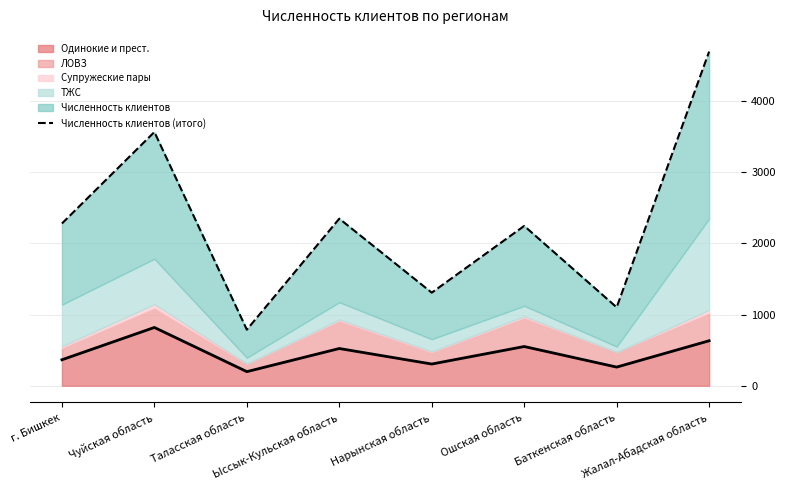

What is the difference between the maximum and minimum values?

3908